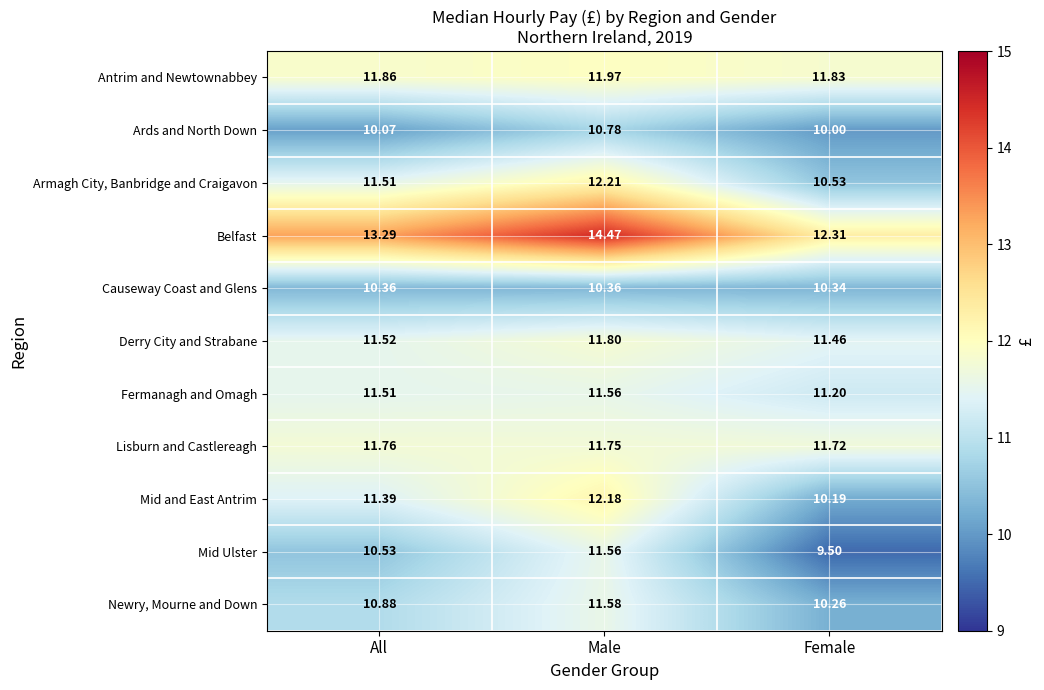

Which series changed the most between All and Female?

Mid and East Antrim